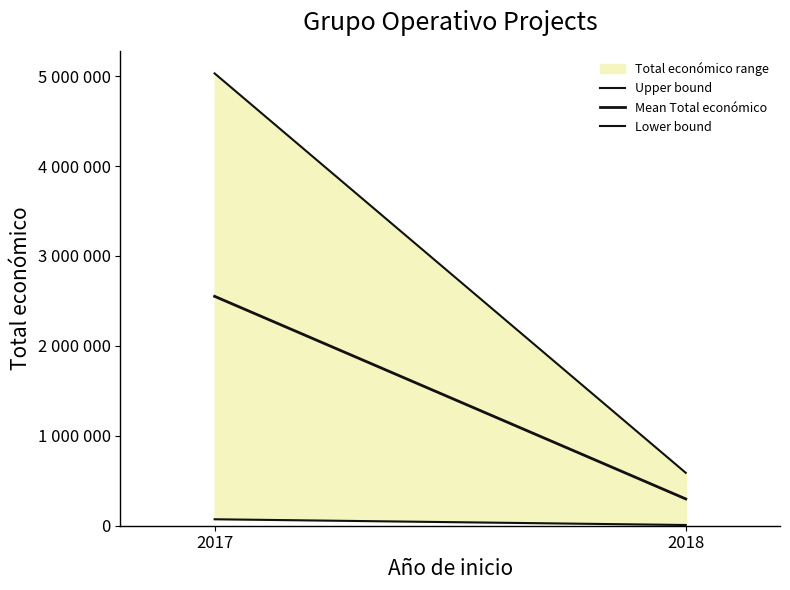

Which has a higher value, 2018 or 2017?

2017